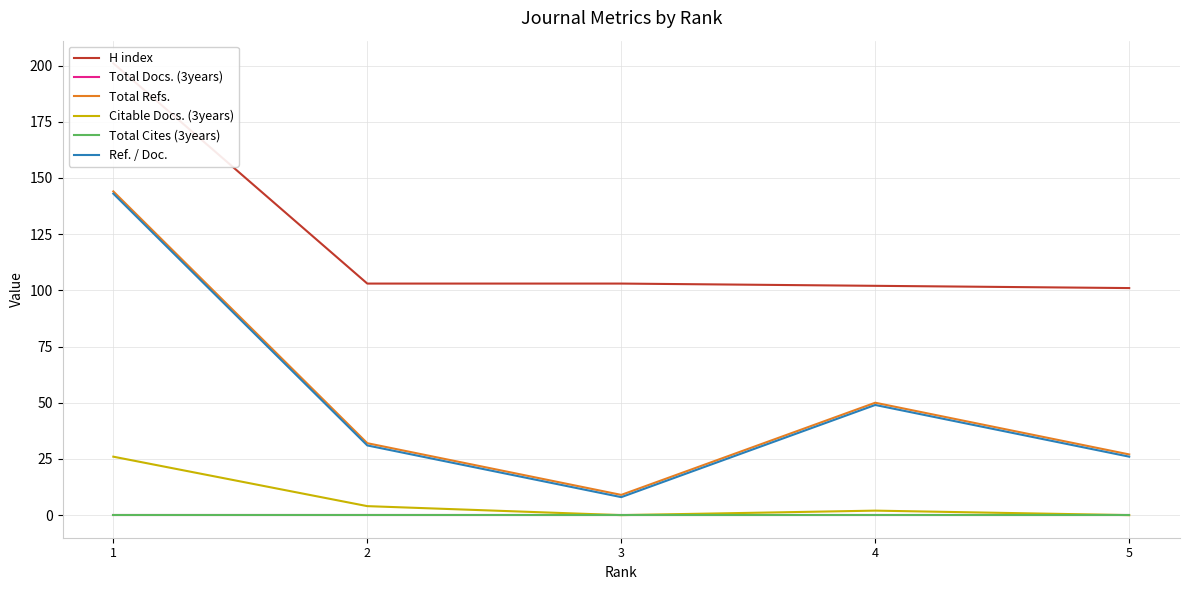

Is it true that Total Refs. equals 32 at 2?

True